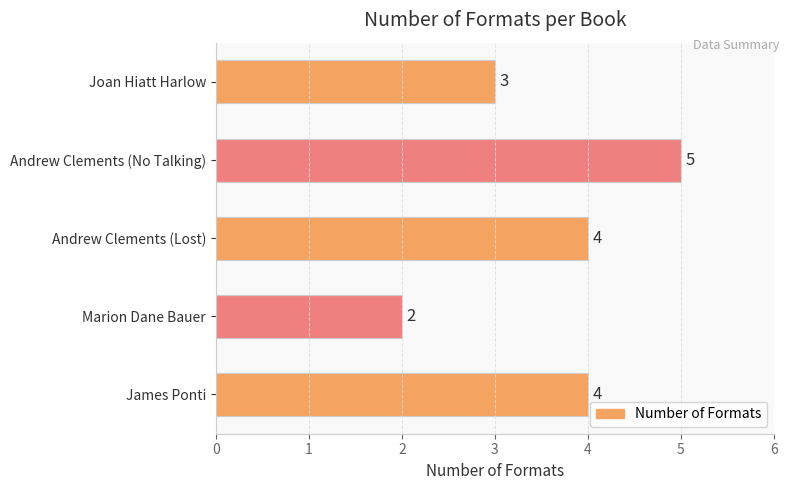

Which has a higher value, Andrew Clements (No Talking) or Andrew Clements (Lost)?

Andrew Clements (No Talking)